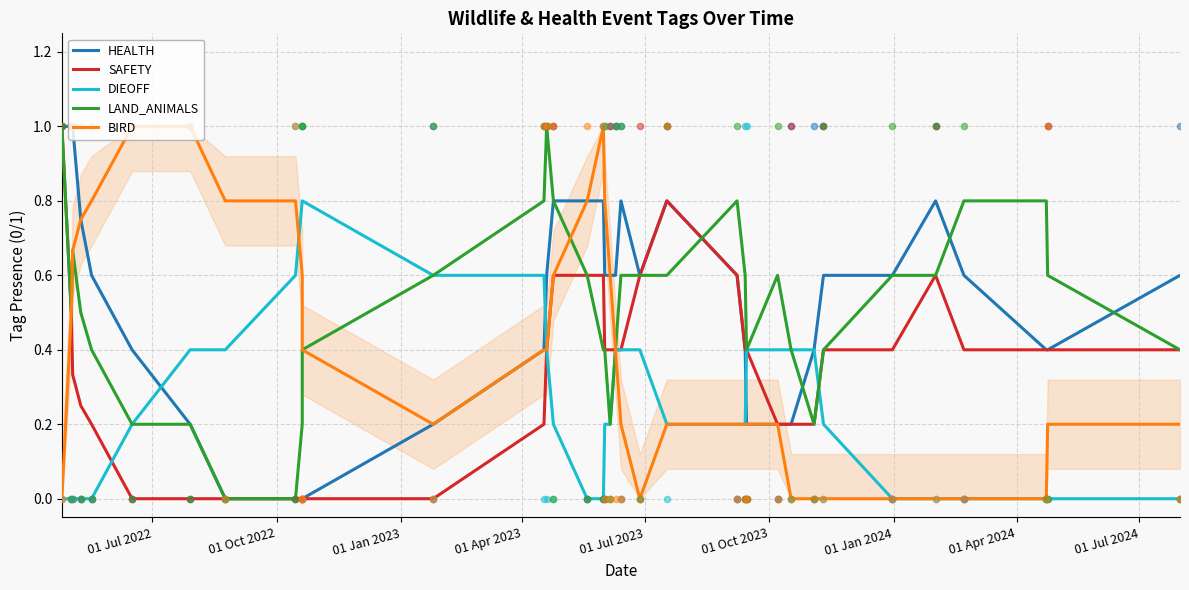

What is the total value across all series at 01 Apr 2023?

2.2